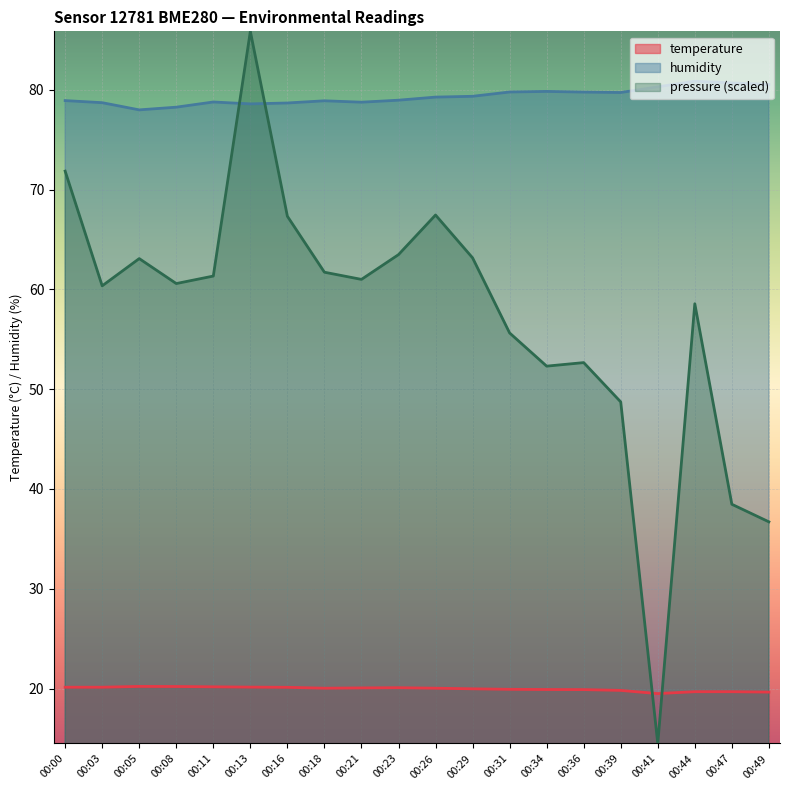

Is it true that pressure_norm equals 11.4 at 00:31?

False